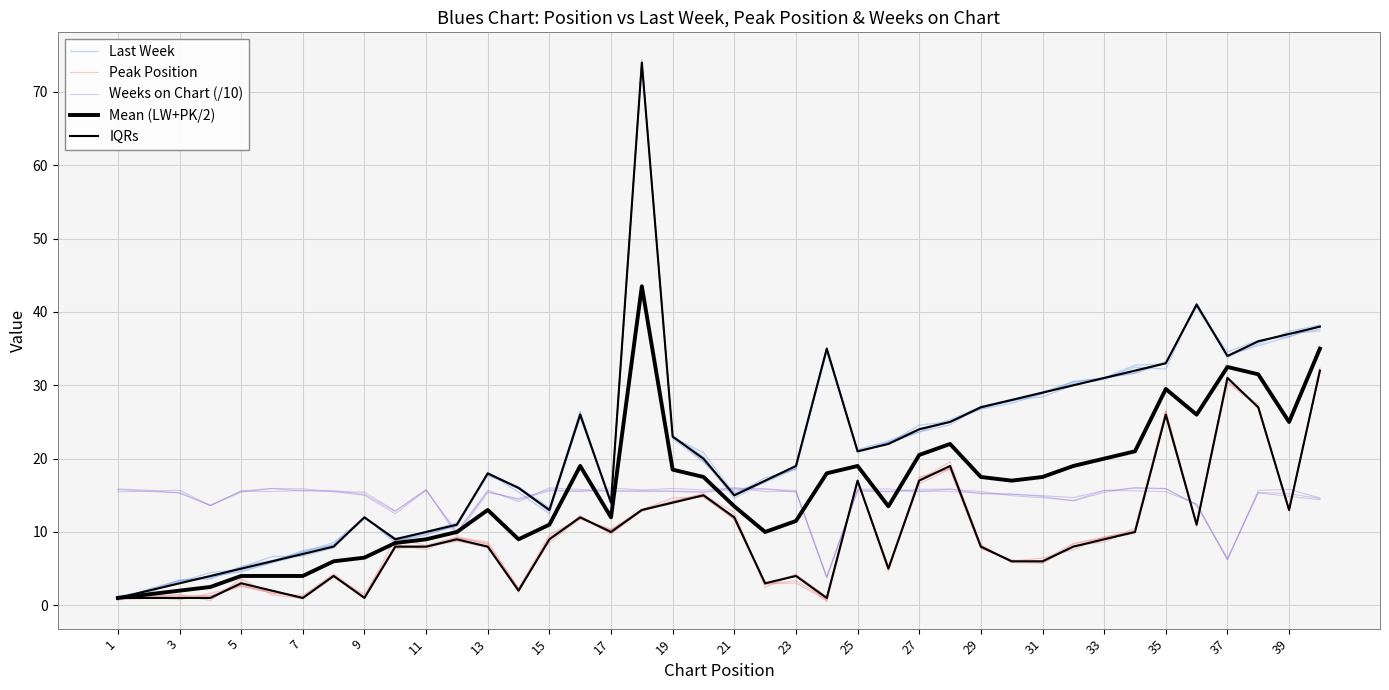

True or false: Peak Position and Last Week intersect in this chart.

False